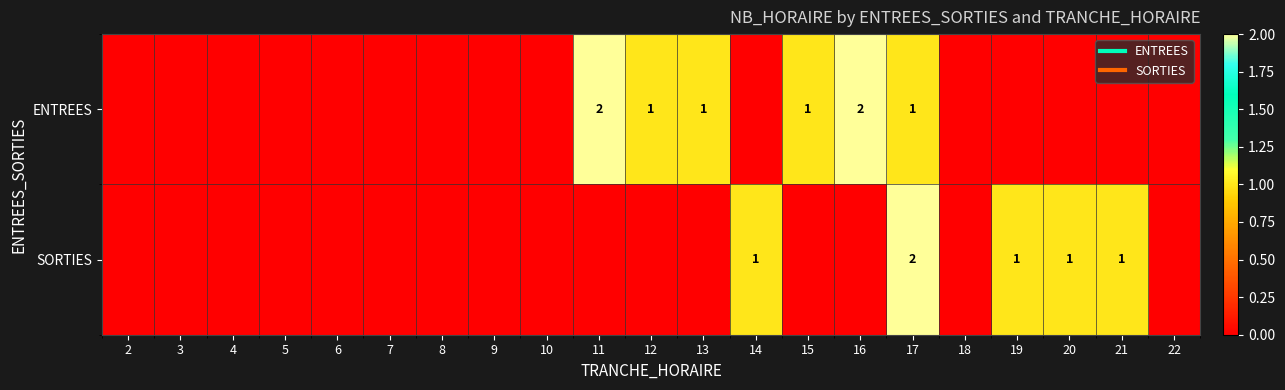

Which series has the largest total across all categories?

ENTREES